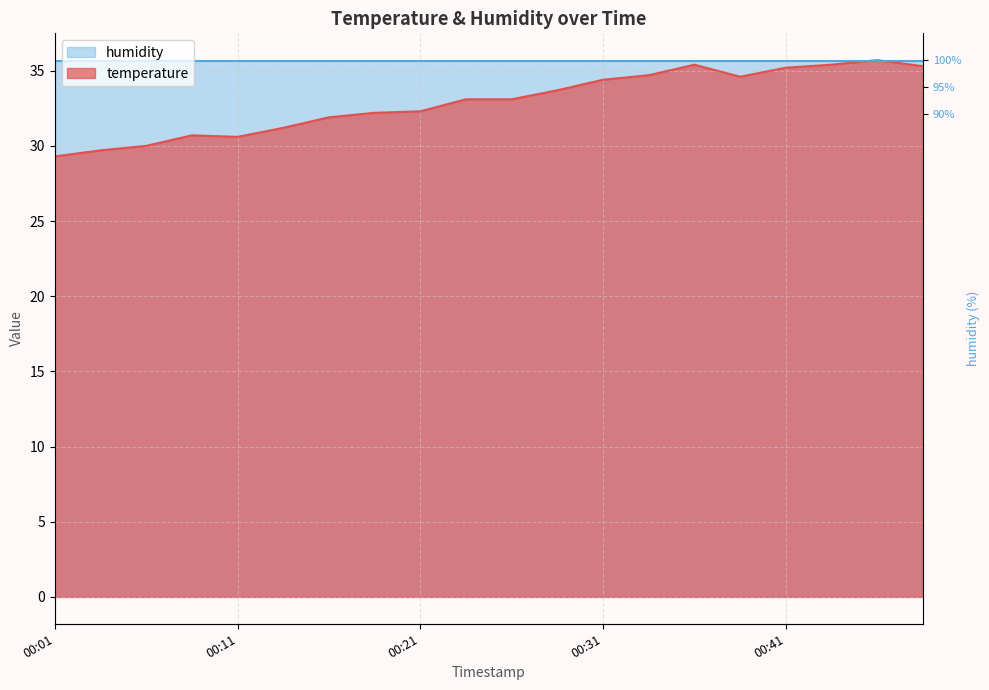

What is the difference between the maximum and second lowest values?

6.0